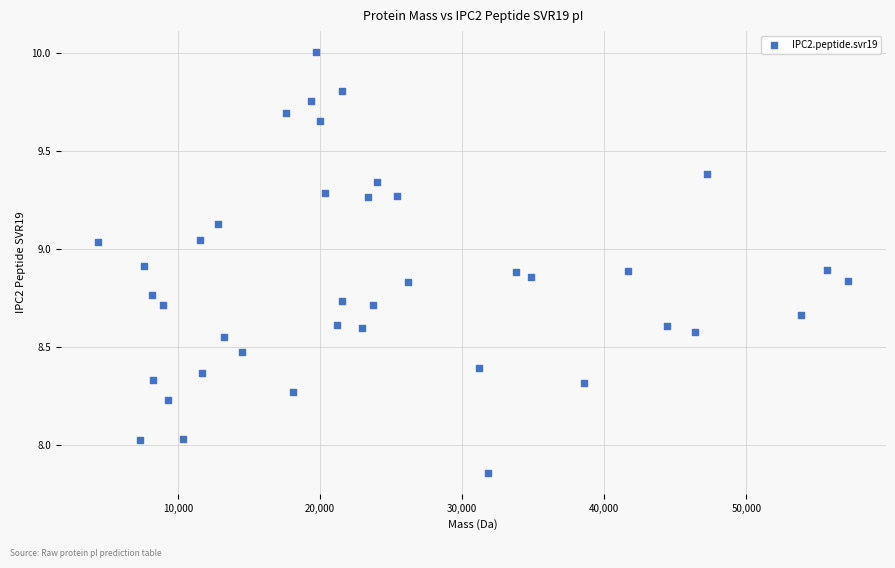

What is the range of Y values (max minus min)?

2.1